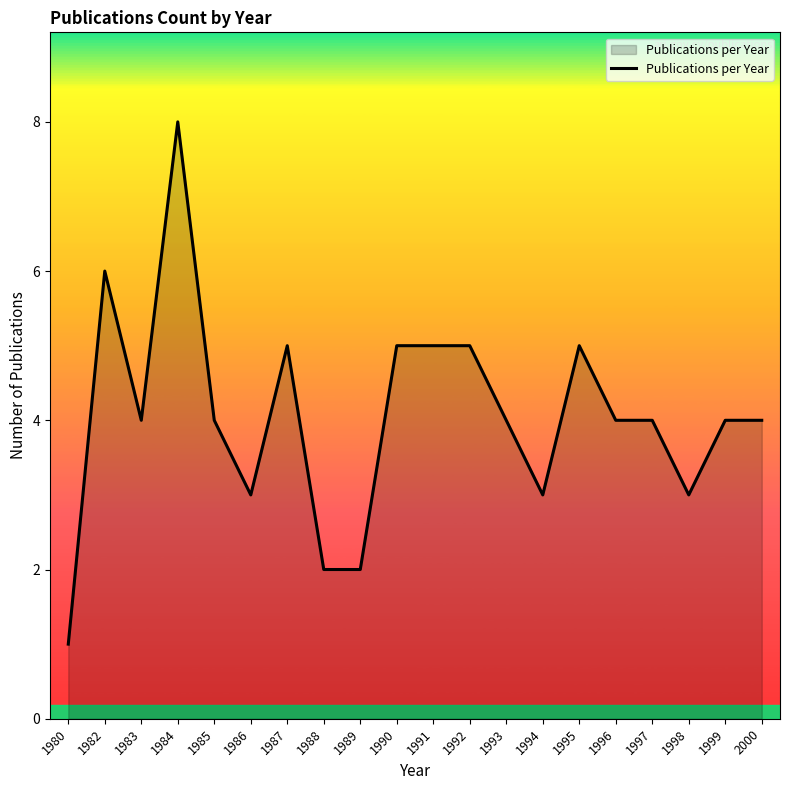

What is the change in value from 1987 to 1988?

-3